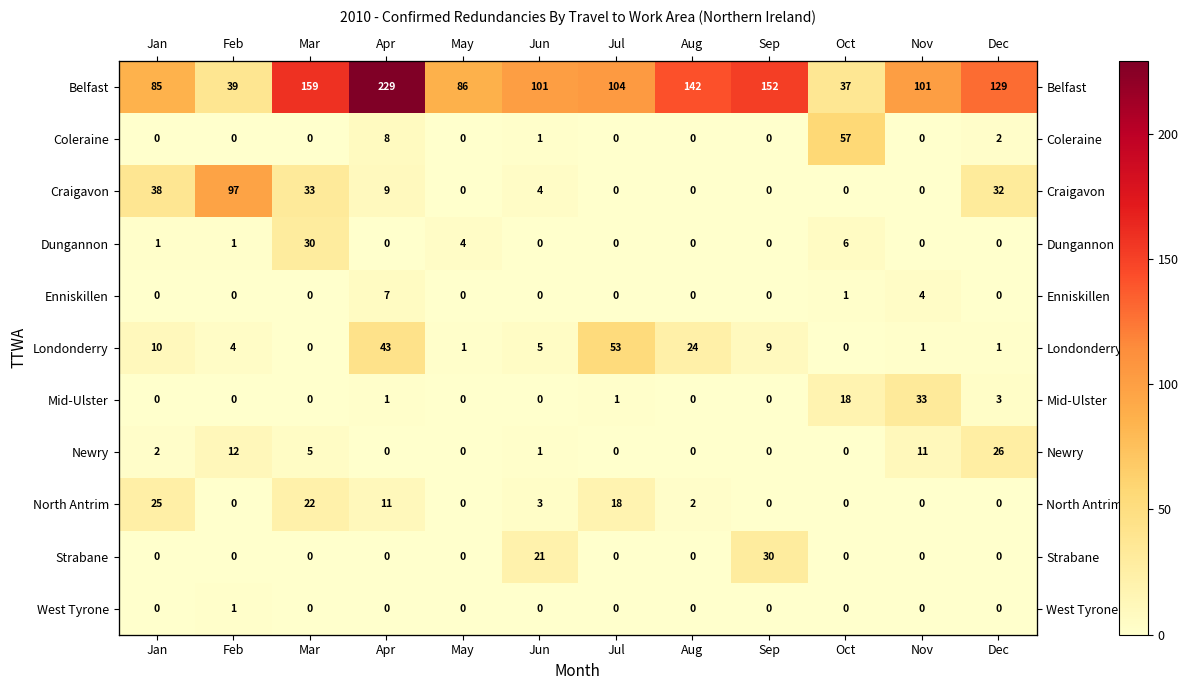

At which label does Newry reach its minimum?

Apr